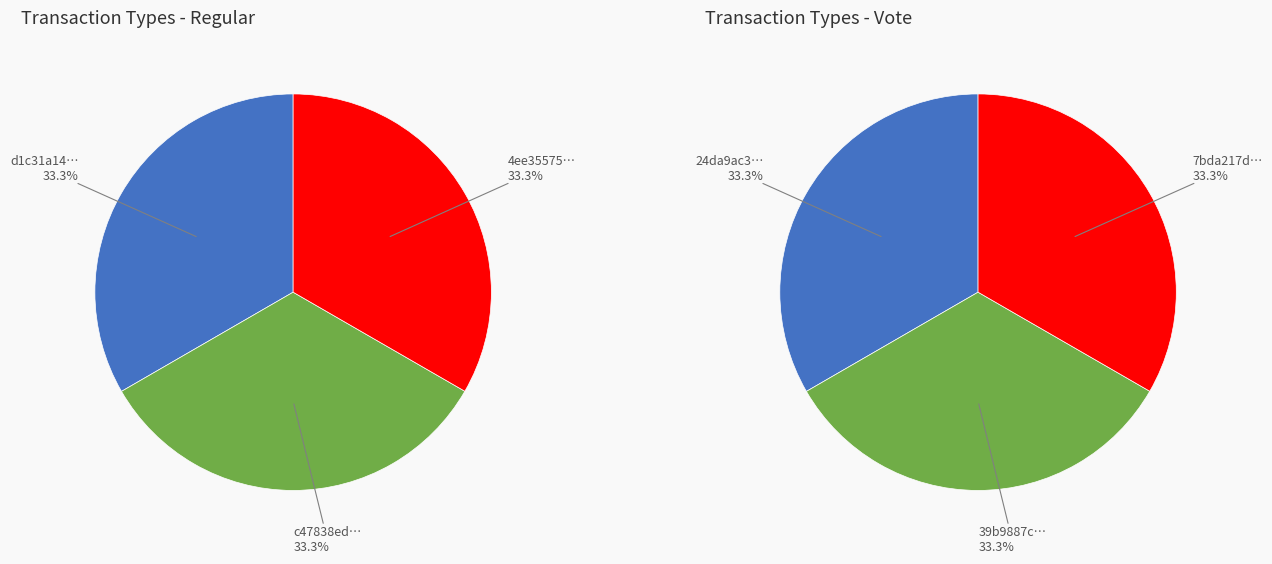

Does 1 represent more than half of the total?

No